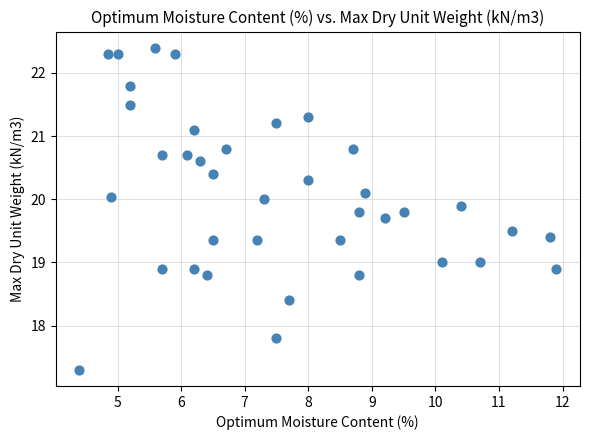

What is the range of Y values (max minus min)?

5.1